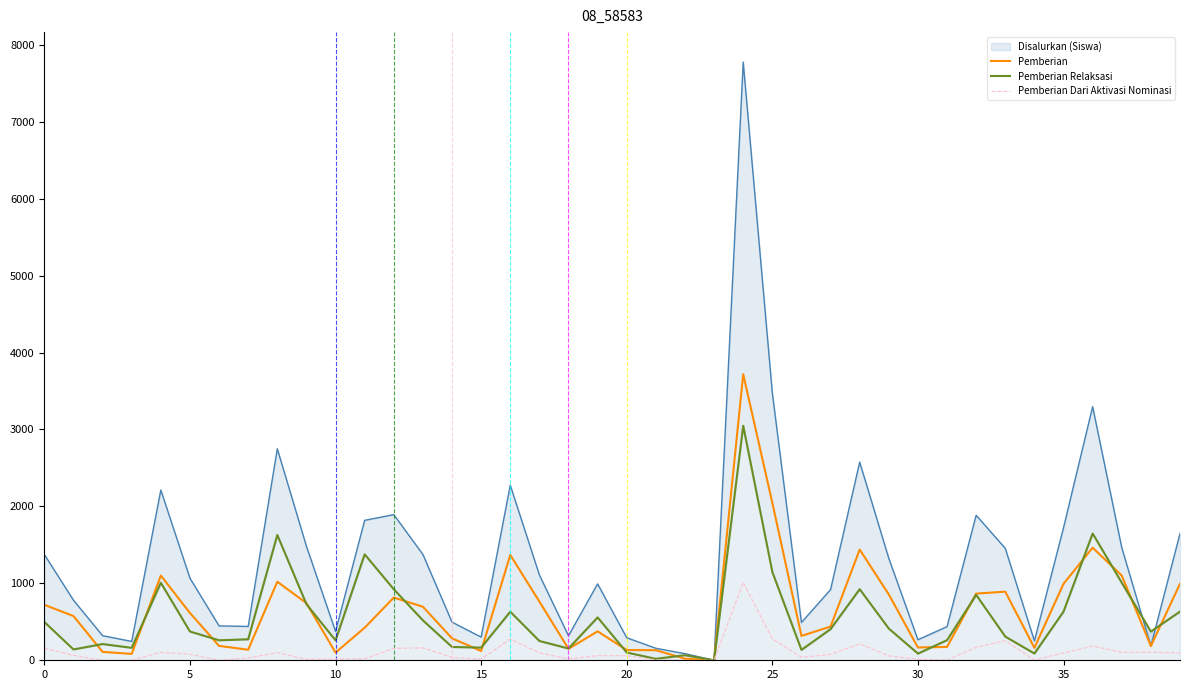

What is the total value across all series at 37?

2213